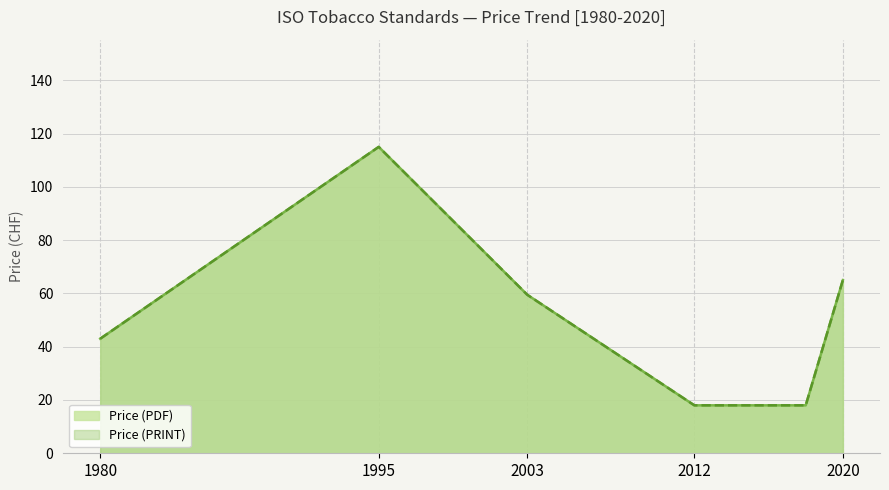

At which label does Price (PRINT) first exceed 65?

1995